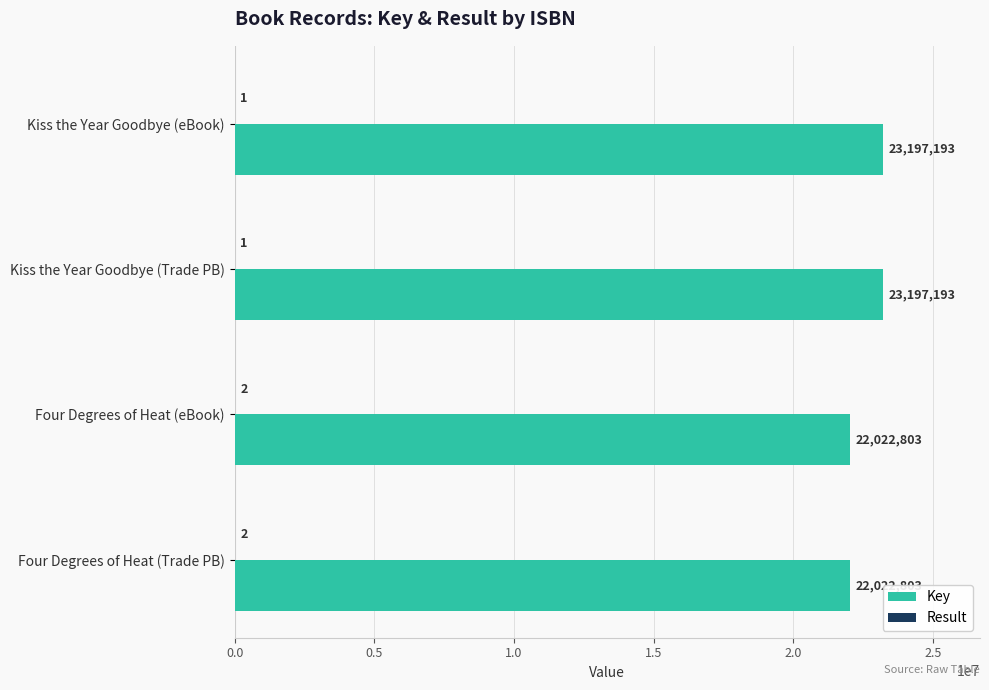

What is the sum of the Key values at Kiss the Year Goodbye (Trade PB) and Four Degrees of Heat (Trade PB)?

45219996